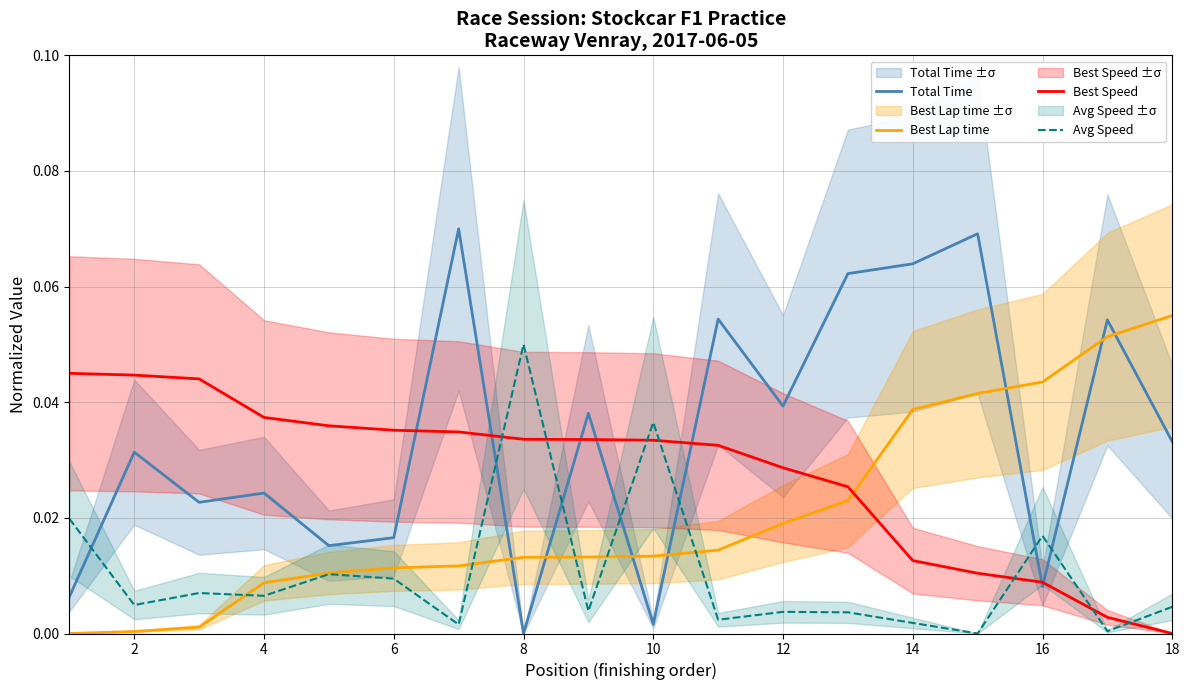

At which label does Avg Speed reach its peak?

8